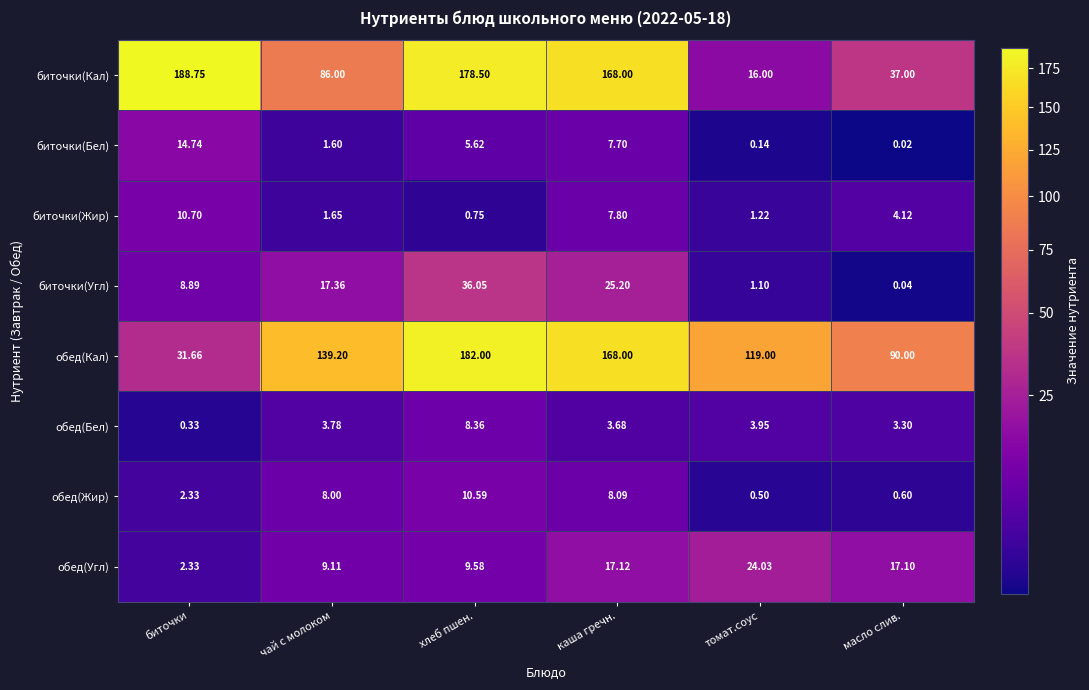

Which series has the largest total across all categories?

обед(Кал)